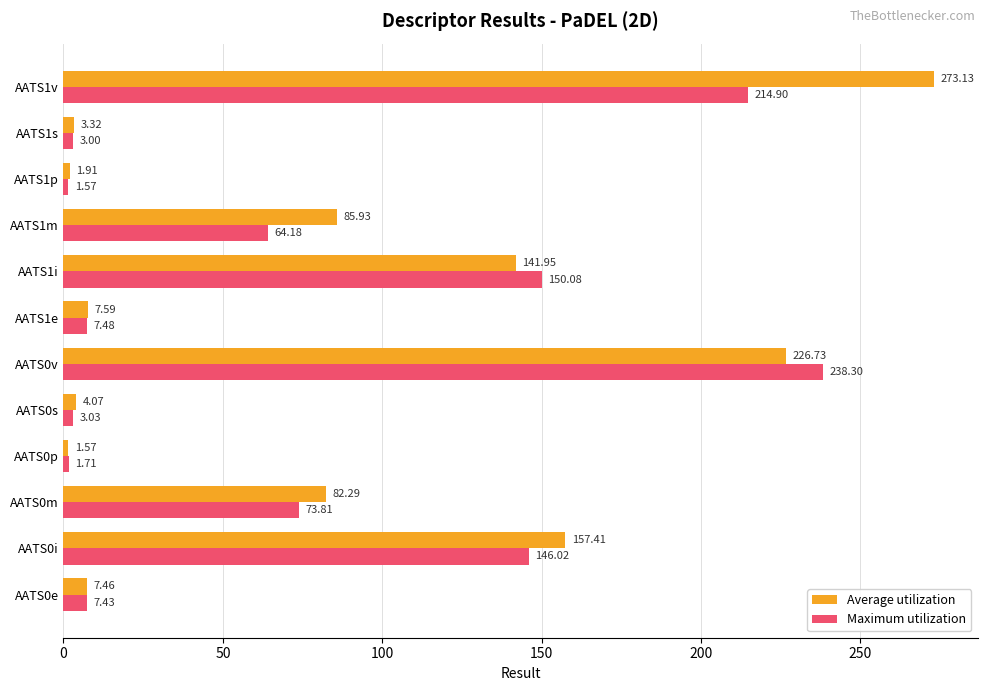

What is the difference between the maximum and minimum values in the Average utilization series?

271.6